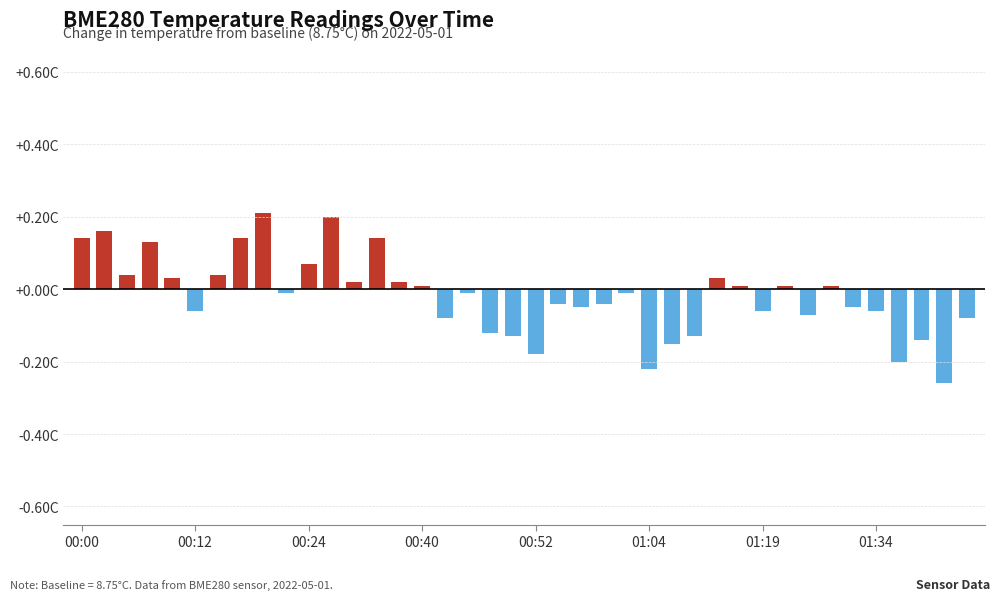

Which category has the lowest value across all series?

38